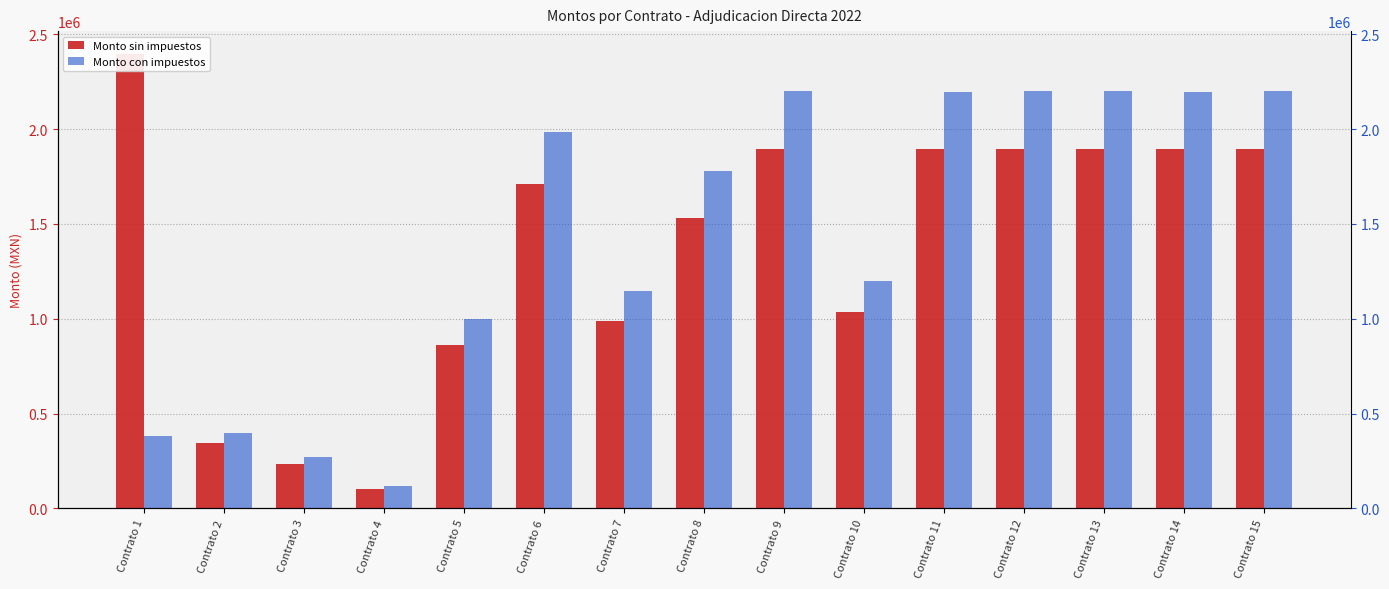

Rank the series by their average value, from lowest to highest.

Monto sin impuestos, Monto con impuestos